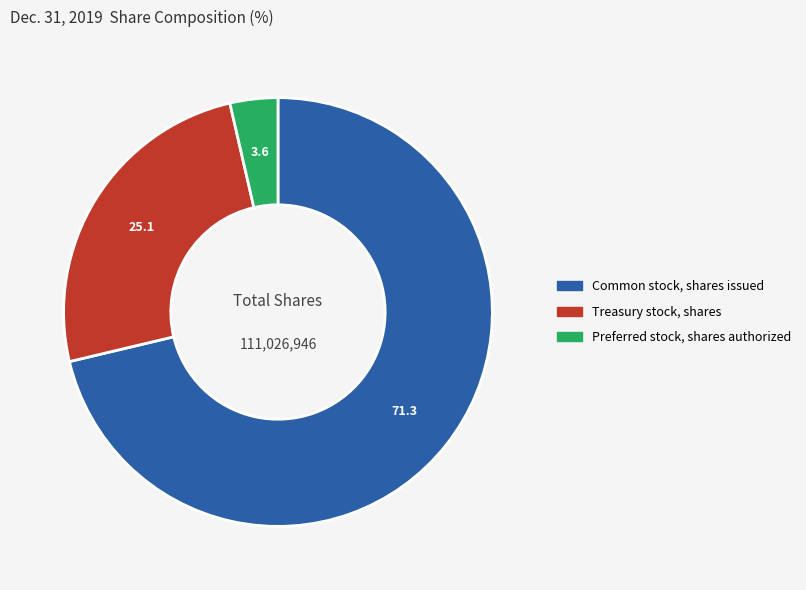

Do Common stock, shares issued and Preferred stock, shares authorized together represent more than half of the pie?

Yes